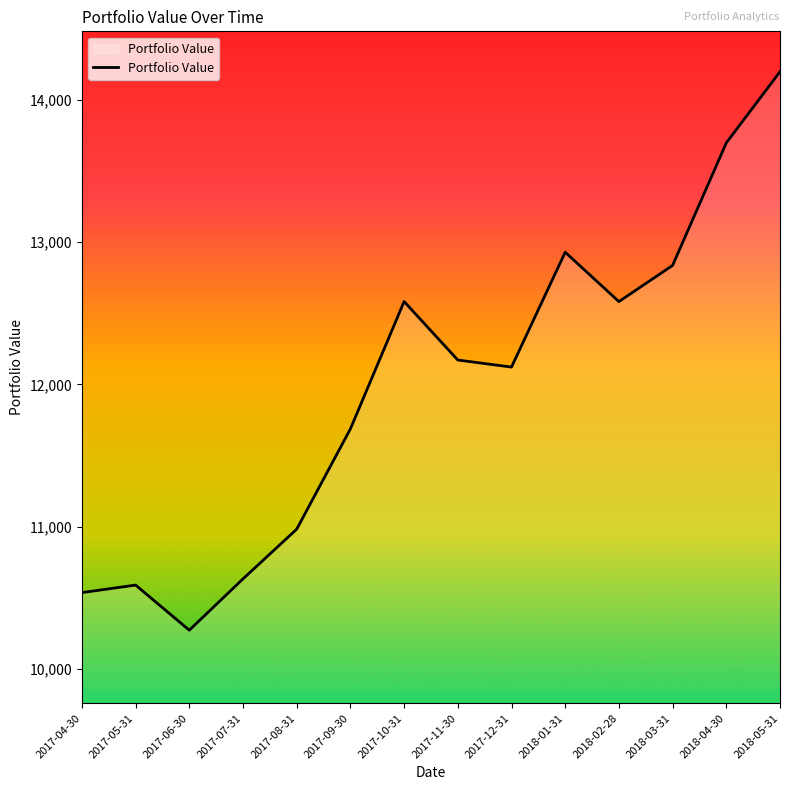

Does the chart have visible grid lines?

No